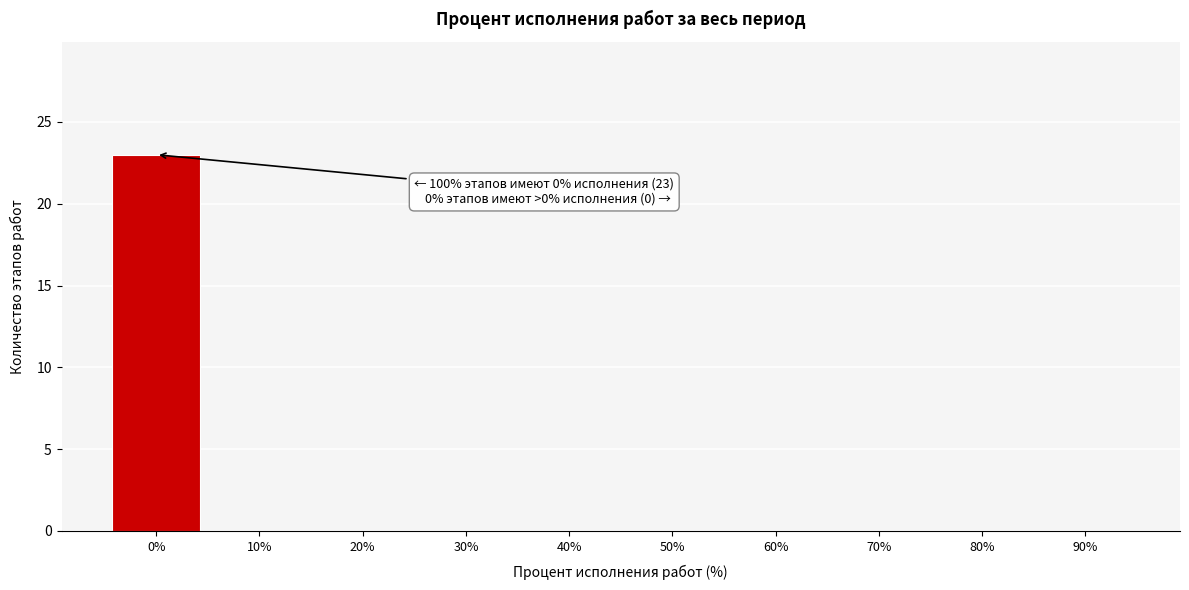

Reading left to right, list all the values displayed in this chart.

0%=23	10%=0	20%=0	30%=0	40%=0	50%=0	60%=0	70%=0	80%=0	90%=0